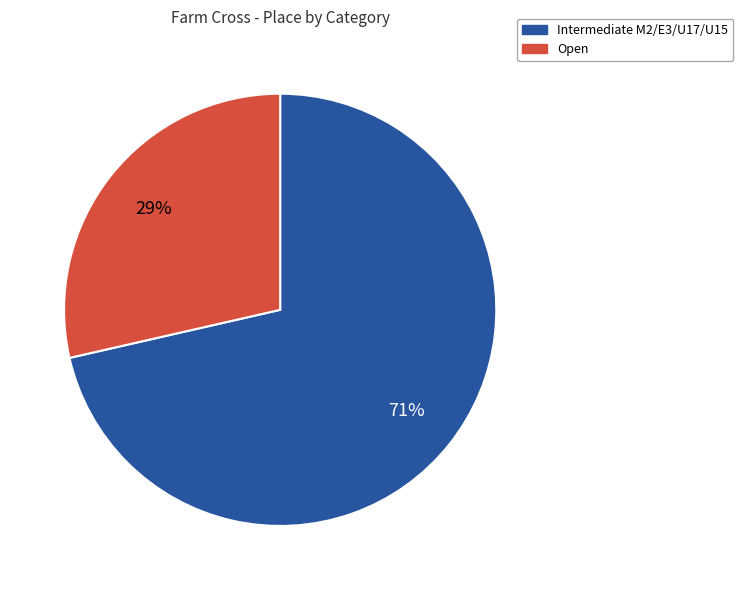

Does any single category account for the majority?

Yes